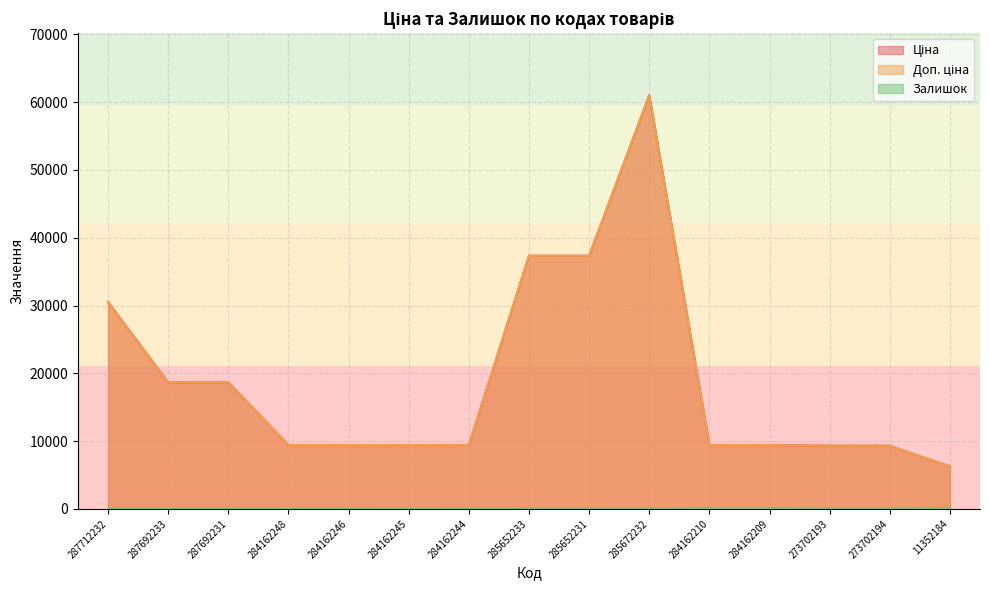

What is the greatest value displayed?

61024.7